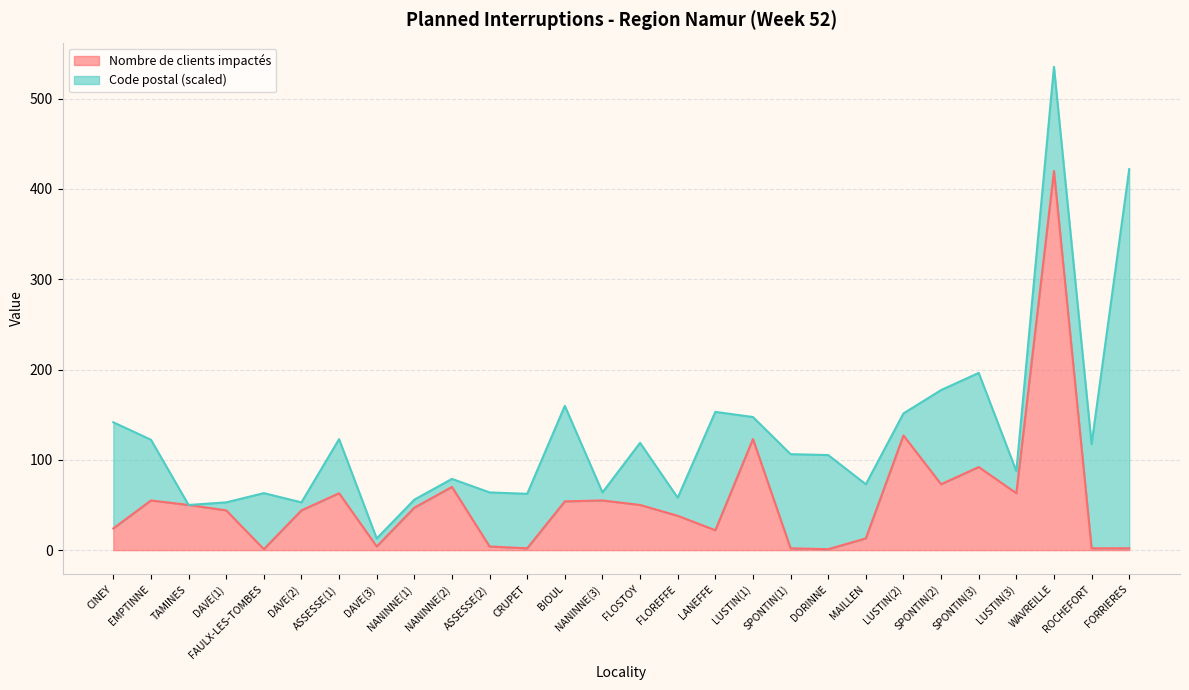

Which category has the highest value across all series?

WAVREILLE